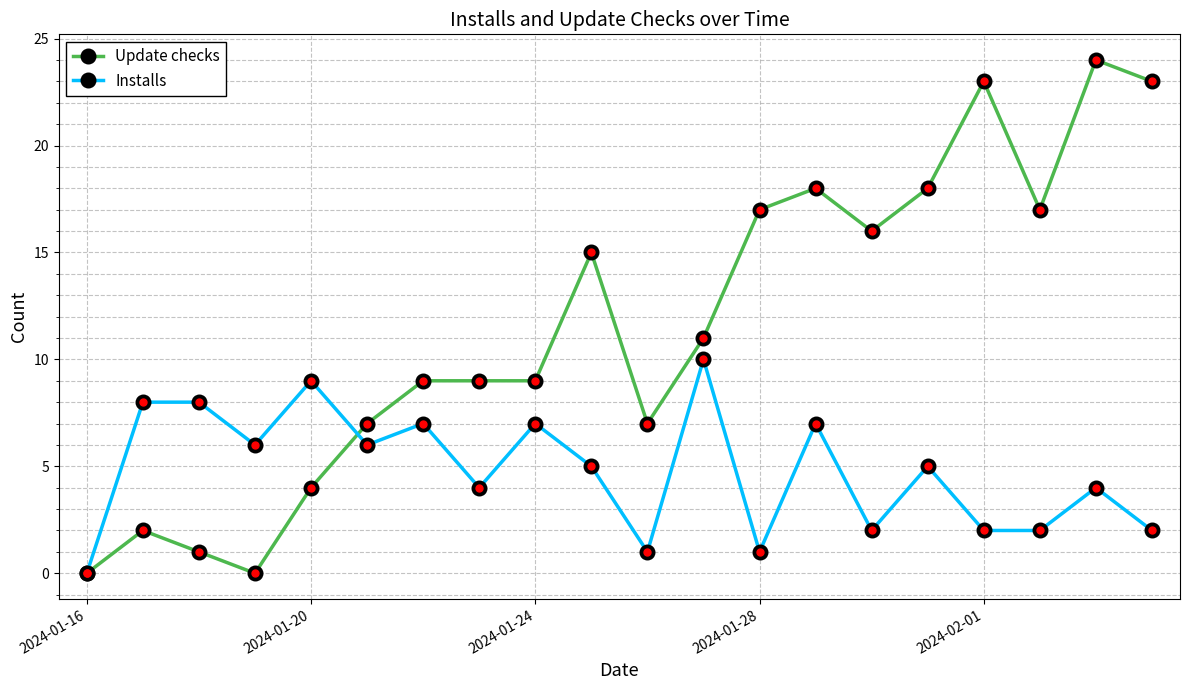

True or false: Installs and Update checks intersect in this chart.

True